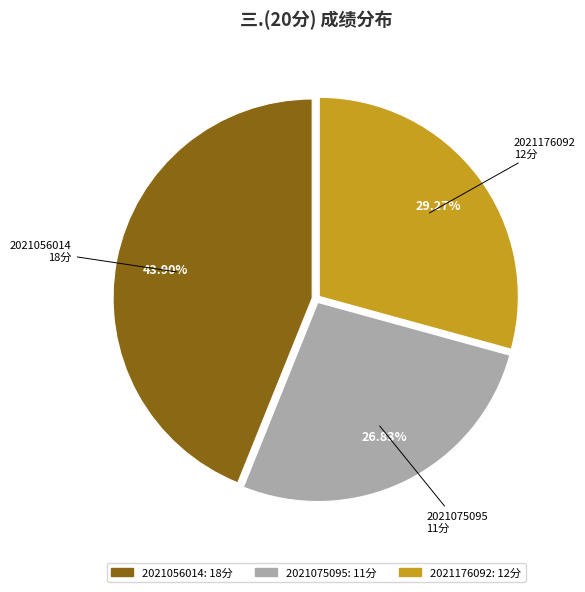

Rank the categories by value from lowest to highest.

2021075095, 2021176092, 2021056014